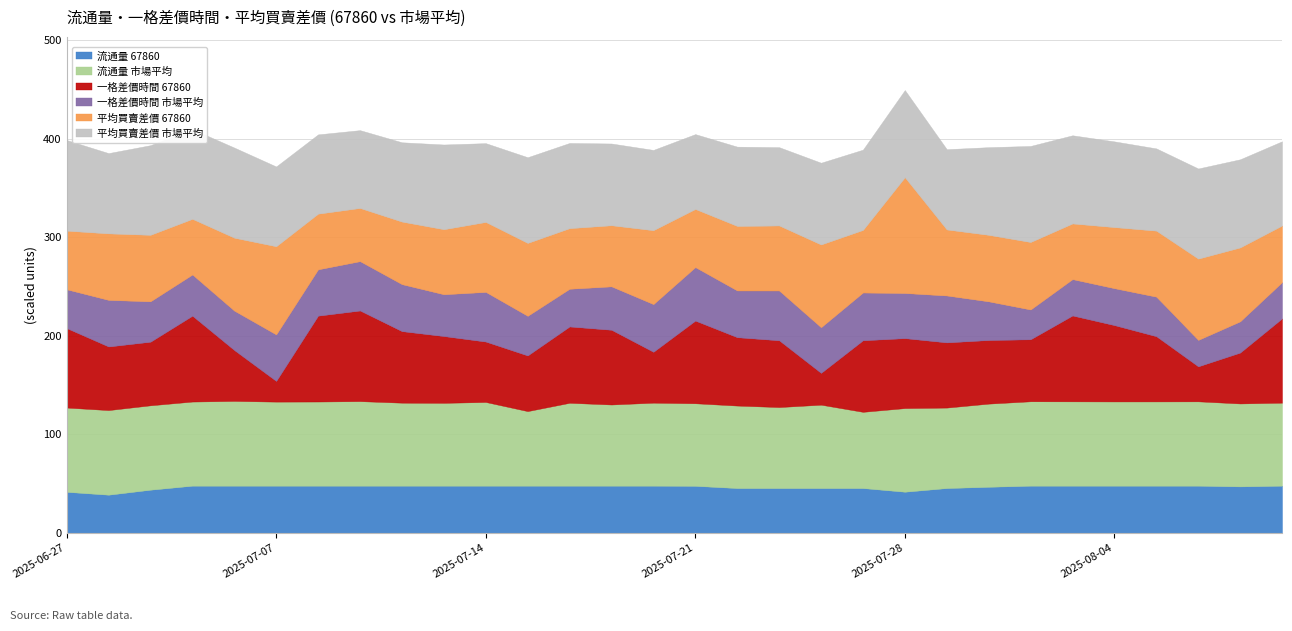

What is the lowest value of the 流通量 67860 series?

38.8